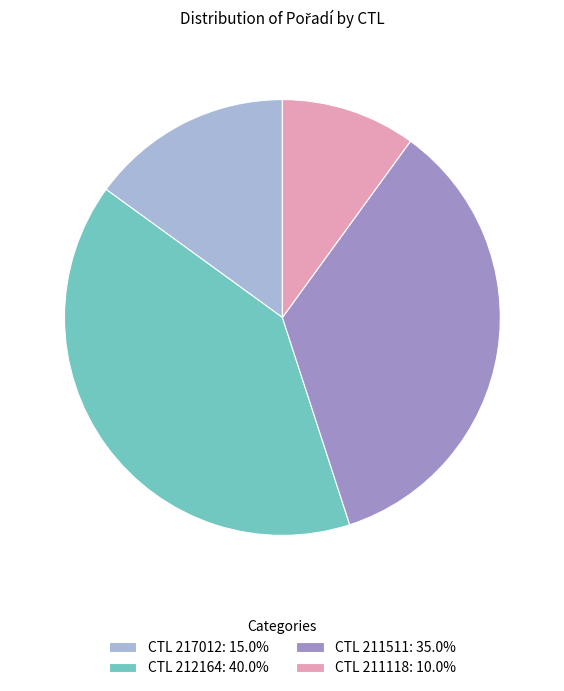

Approximately how many times larger is the value at CTL 212164: 40.0% compared to CTL 211511: 35.0%?

1.1